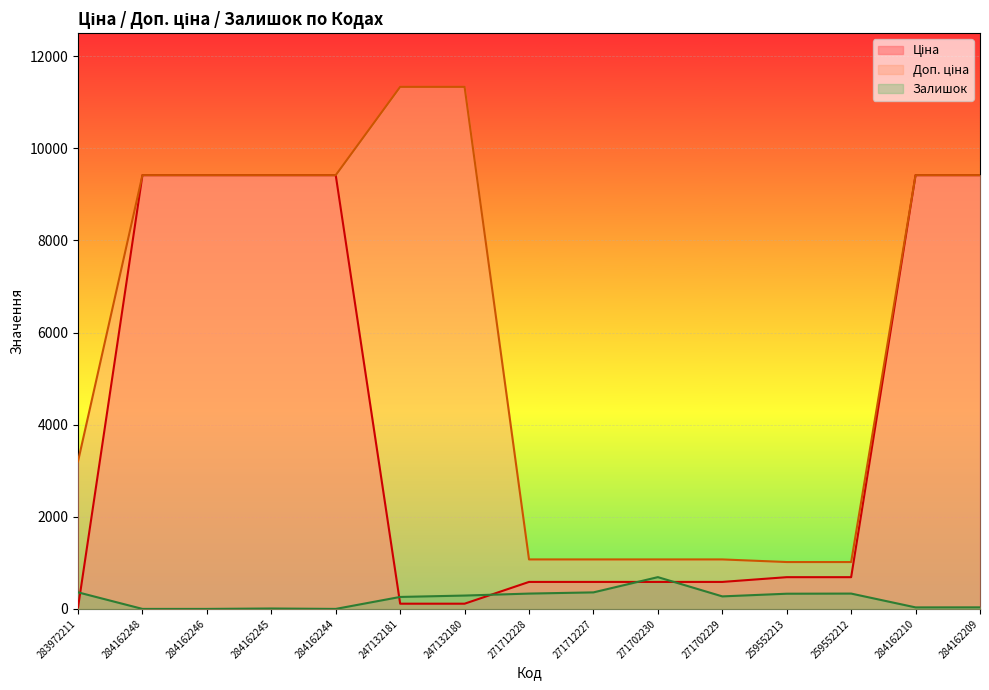

Reading left to right, extract all data points from this chart.

Ціна: 32.0	9416.9	9416.9	9416.9	9416.9	113.3	113.3	586.0	586.0	586.0	586.0	689.1	689.1	9416.9	9416.9
Доп. ціна: 3205.0	9416.9	9416.9	9416.9	9416.9	11334.0	11334.0	1074.5	1074.5	1074.5	1074.5	1017.8	1017.8	9416.9	9416.9
Залишок: 360.0	0.0	0.0	9.0	0.0	260.0	290.0	333.0	359.0	690.0	272.0	330.0	333.0	33.0	34.0